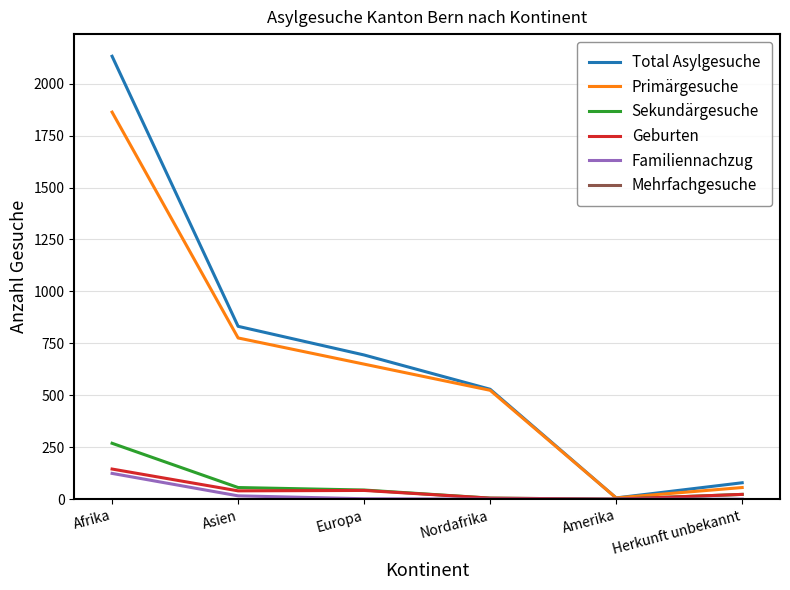

What is the average value of the Familiennachzug series?

24